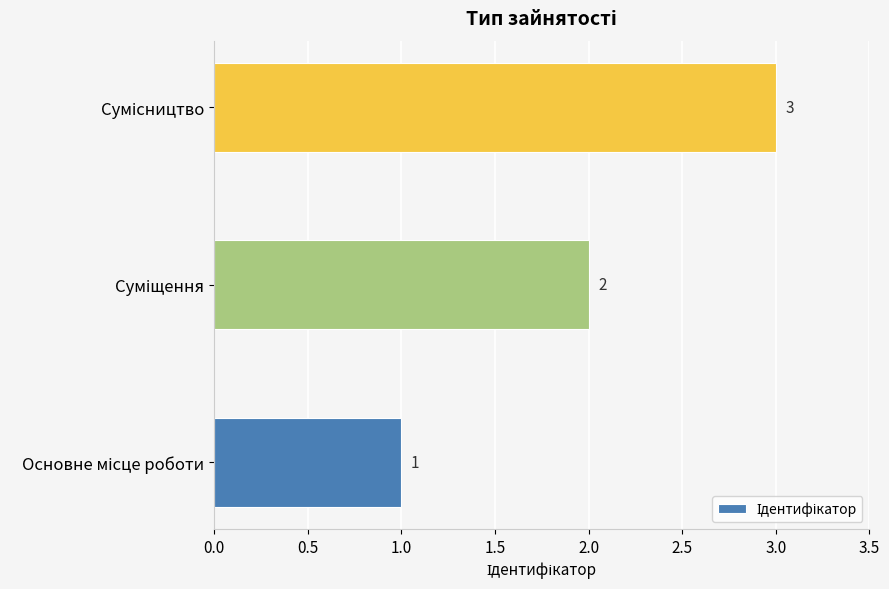

What is the sum of all values?

6